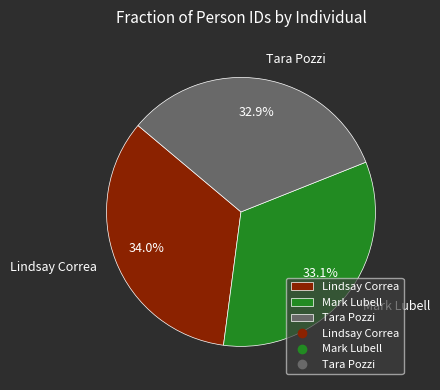

The Lindsay Correa slice represents 39% of the pie. True or false?

False